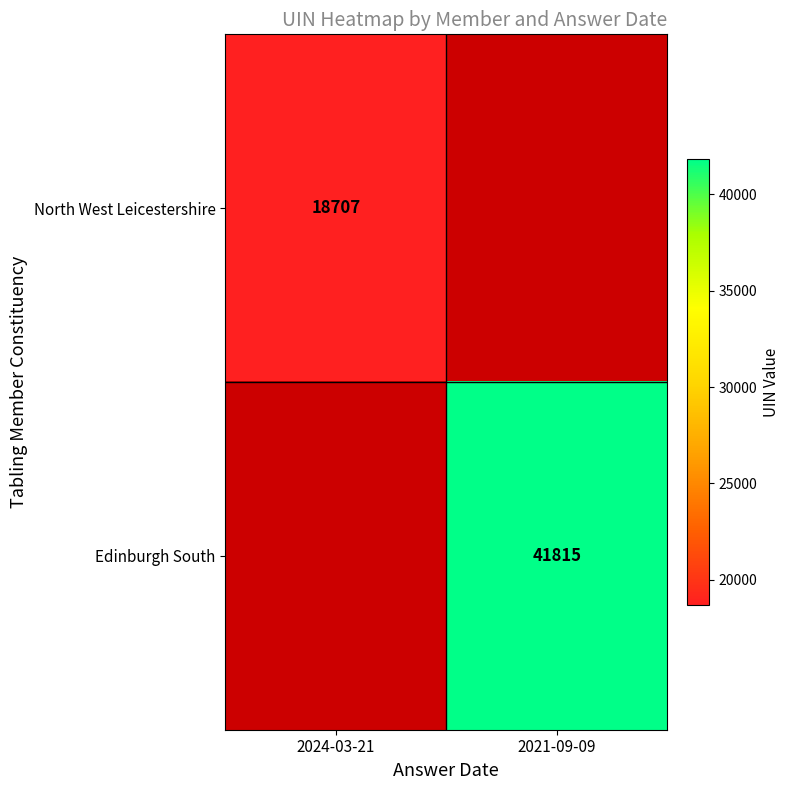

What is the smallest value displayed?

18707.0